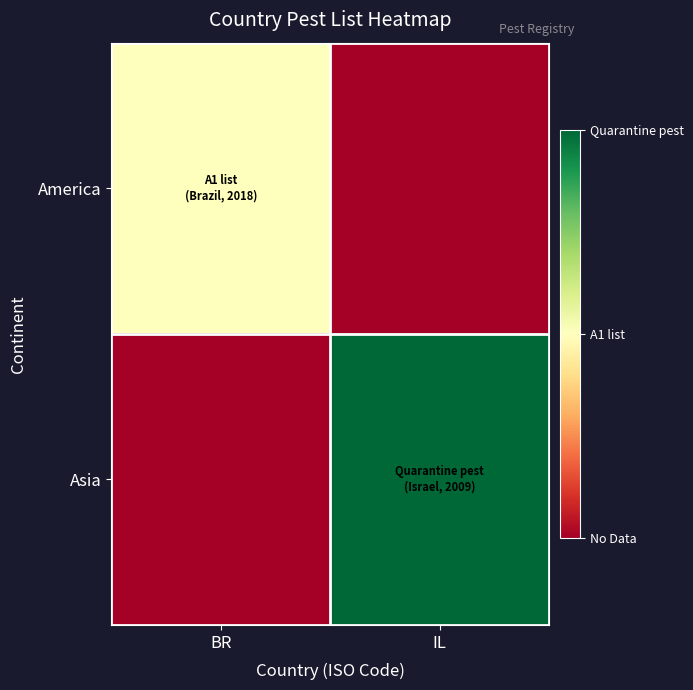

At which category is the sum across all series the highest?

IL